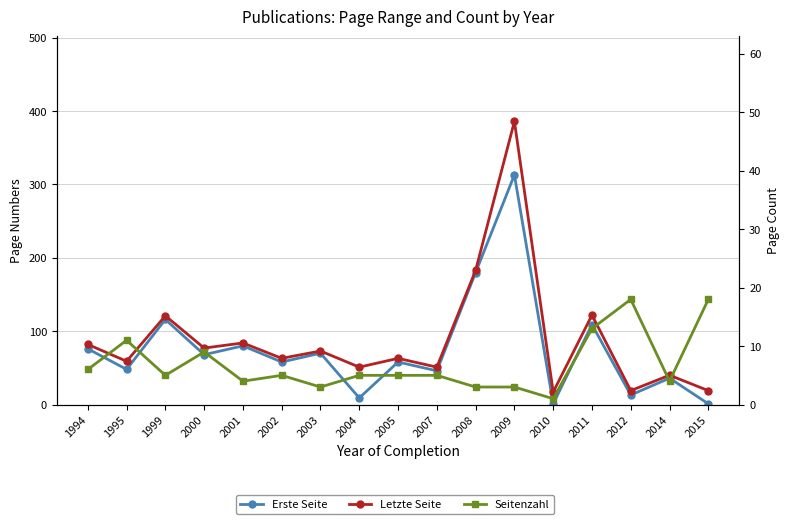

What is the maximum value shown in the chart?

386